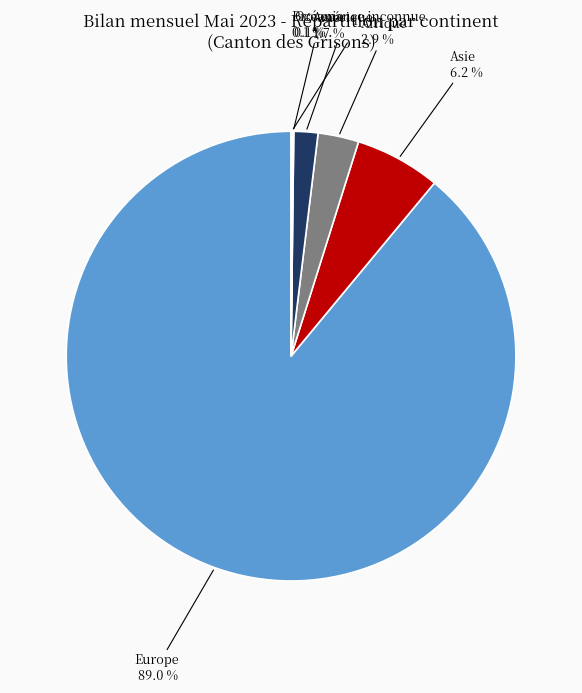

What is the majority slice?

Europe